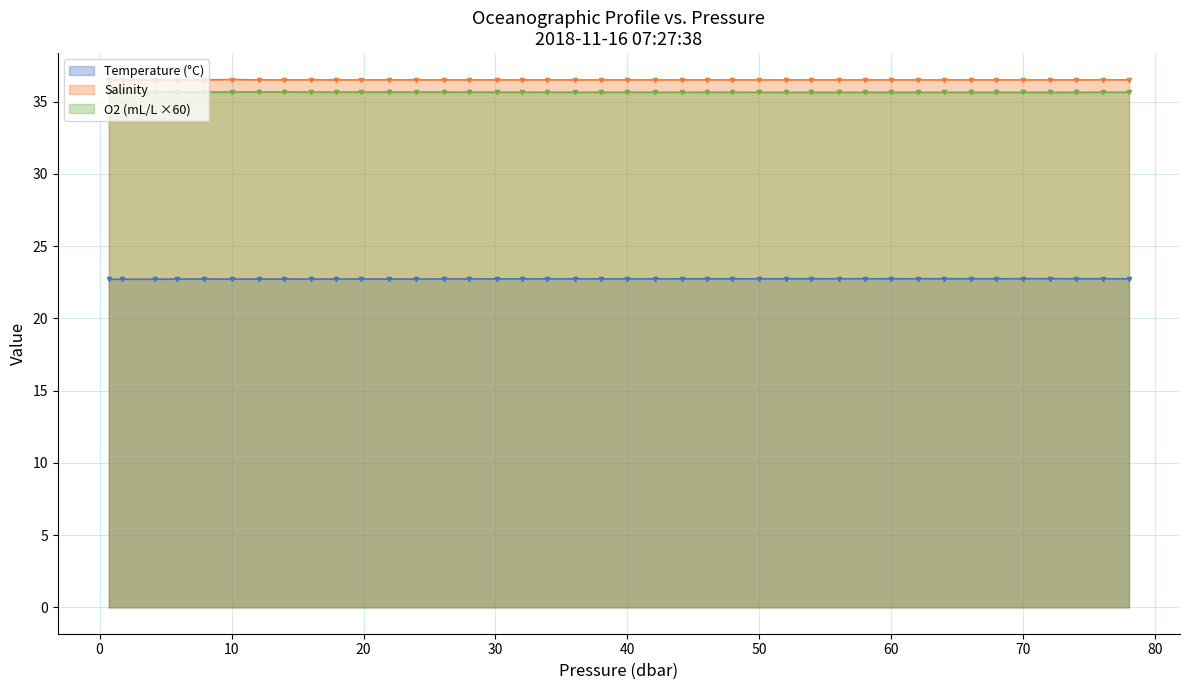

At how many categories does at least one series exceed 29?

40